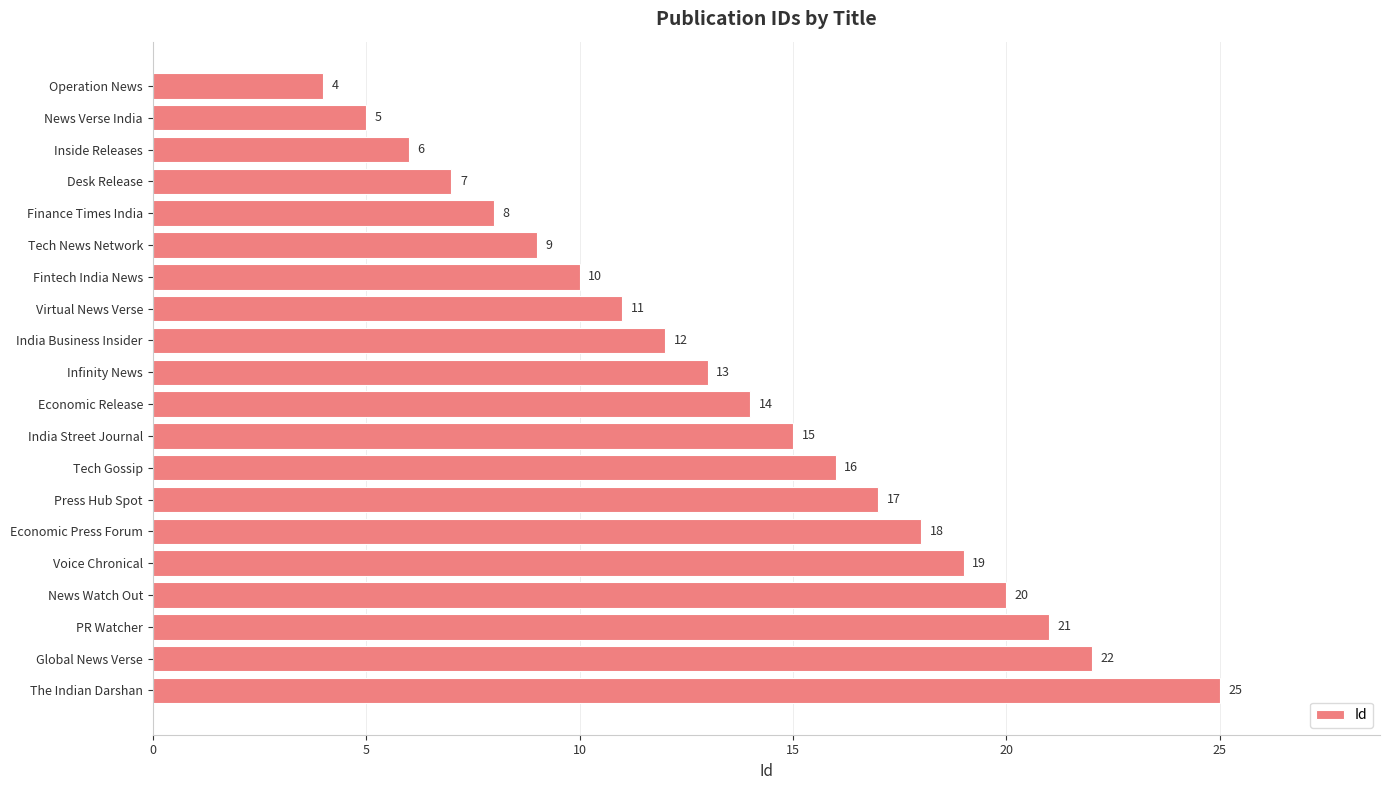

What is the value of the 10th bar from the top?

13